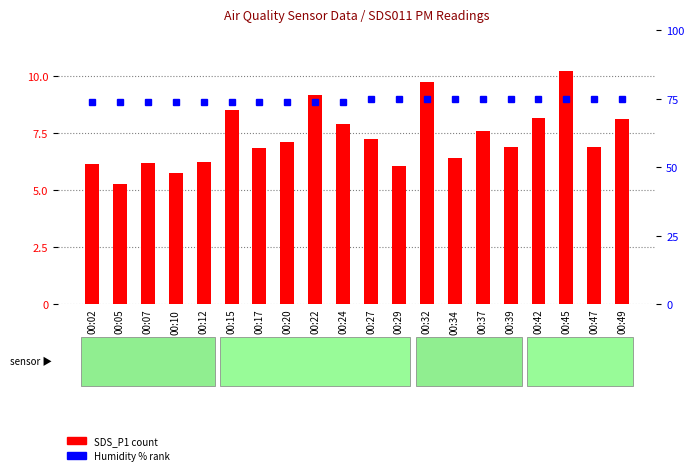

Is the value of SDS_P1 at 00:27 greater than the value of Humidity at 00:20?

No